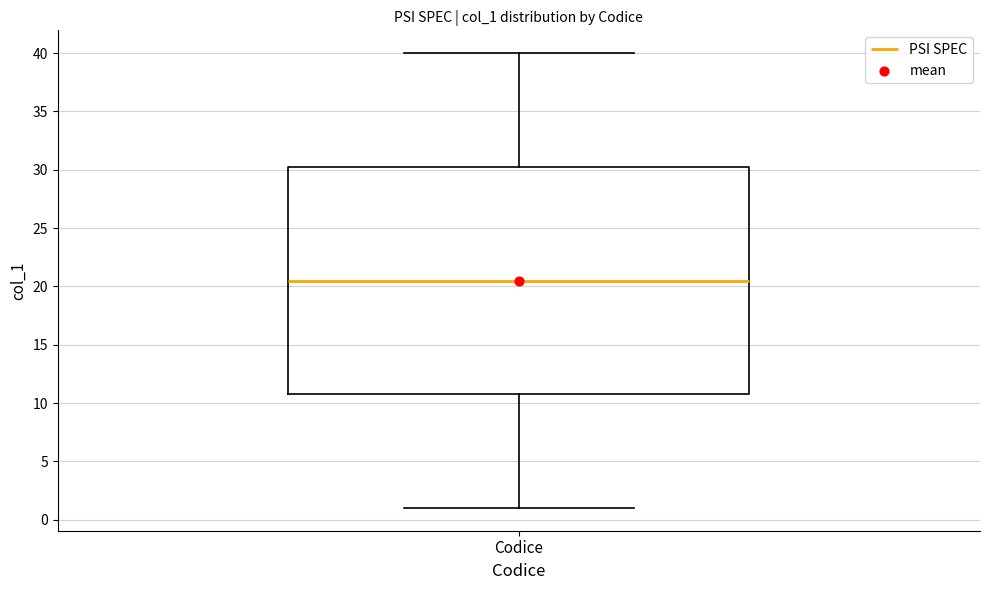

Where does the median line of the box for Codice sit on the y-axis? The values are not printed on the chart, so give them approximately, as read against the axis.

20.5